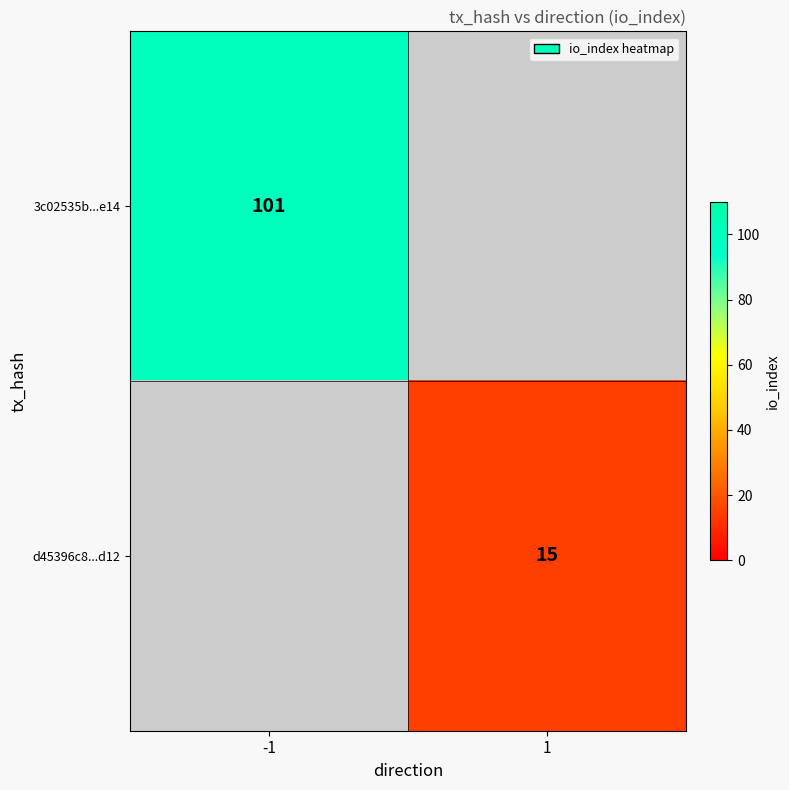

The value of d45396c8...d12 at 1 is 9.6. True or false?

False